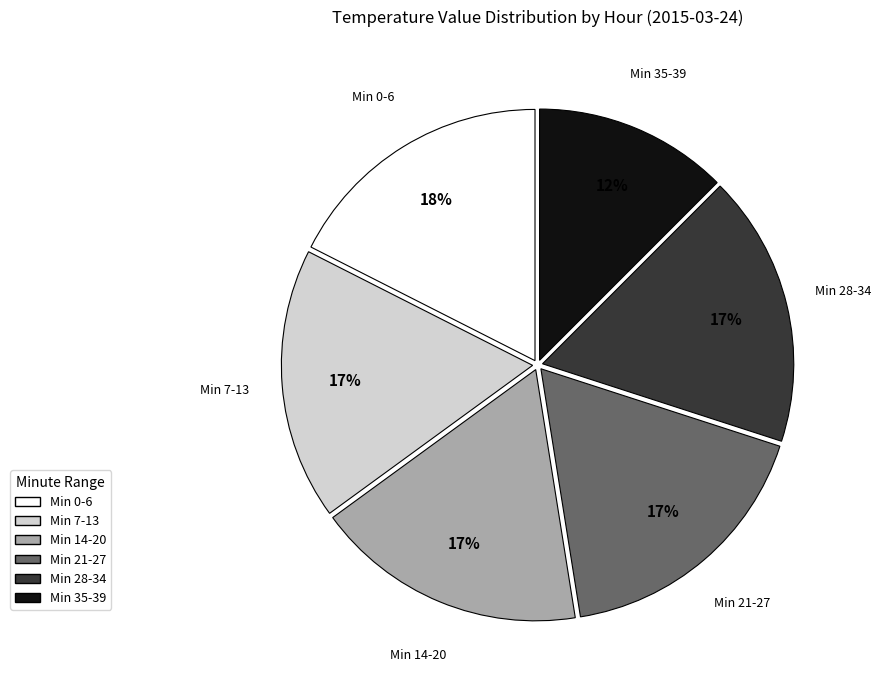

Is there a majority slice in this chart?

No